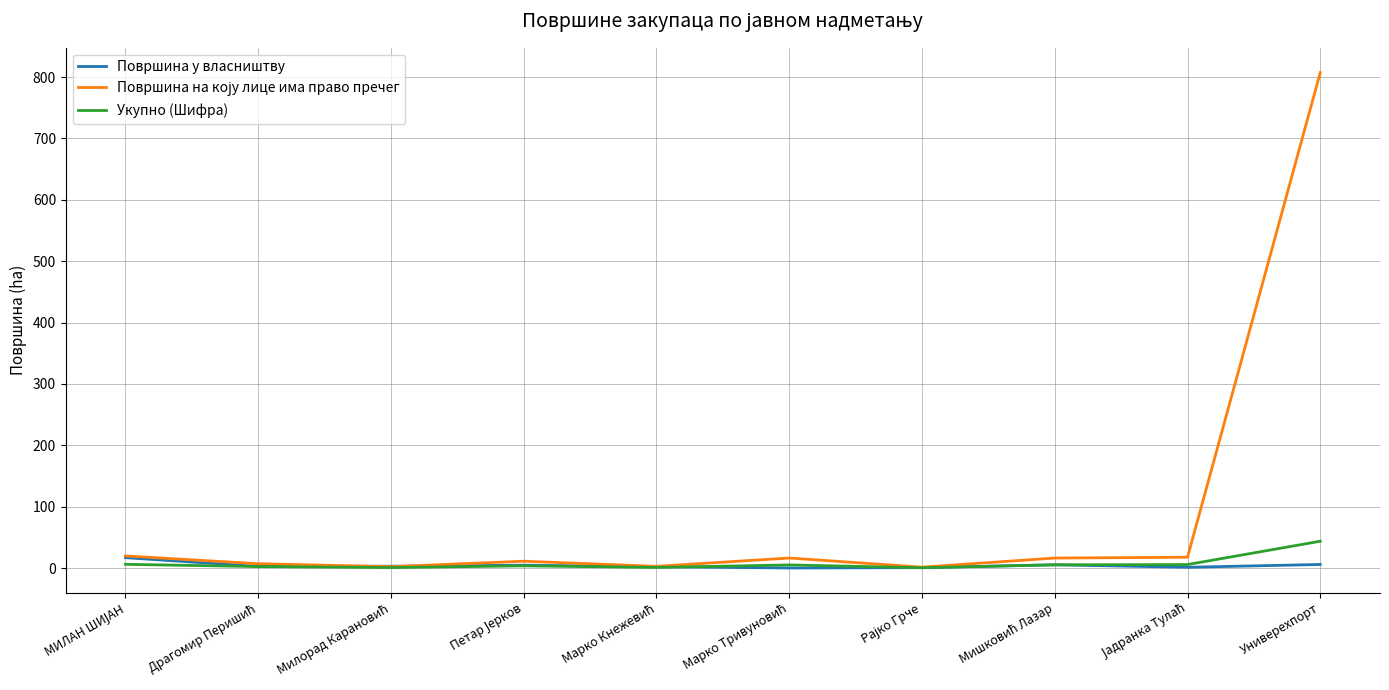

What is the maximum value for Укупно (Шифра)?

43.6